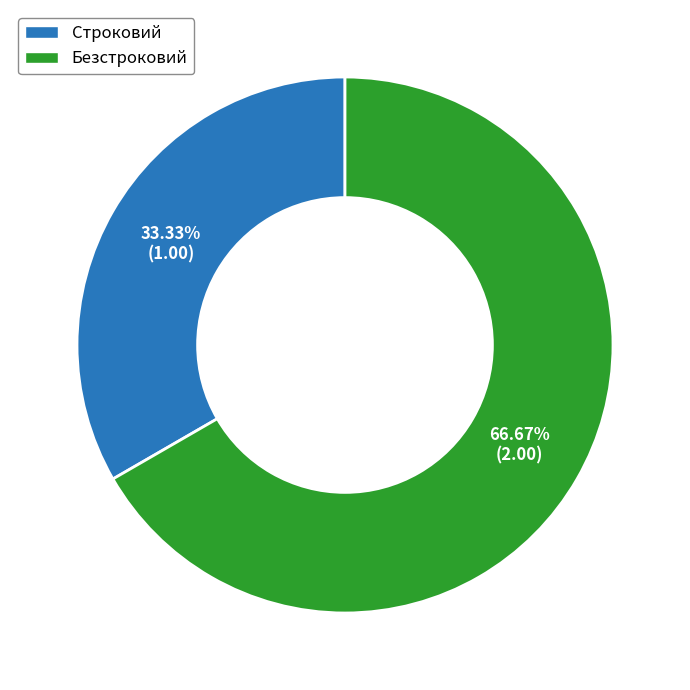

Which has a higher value, Строковий or Безстроковий?

Безстроковий